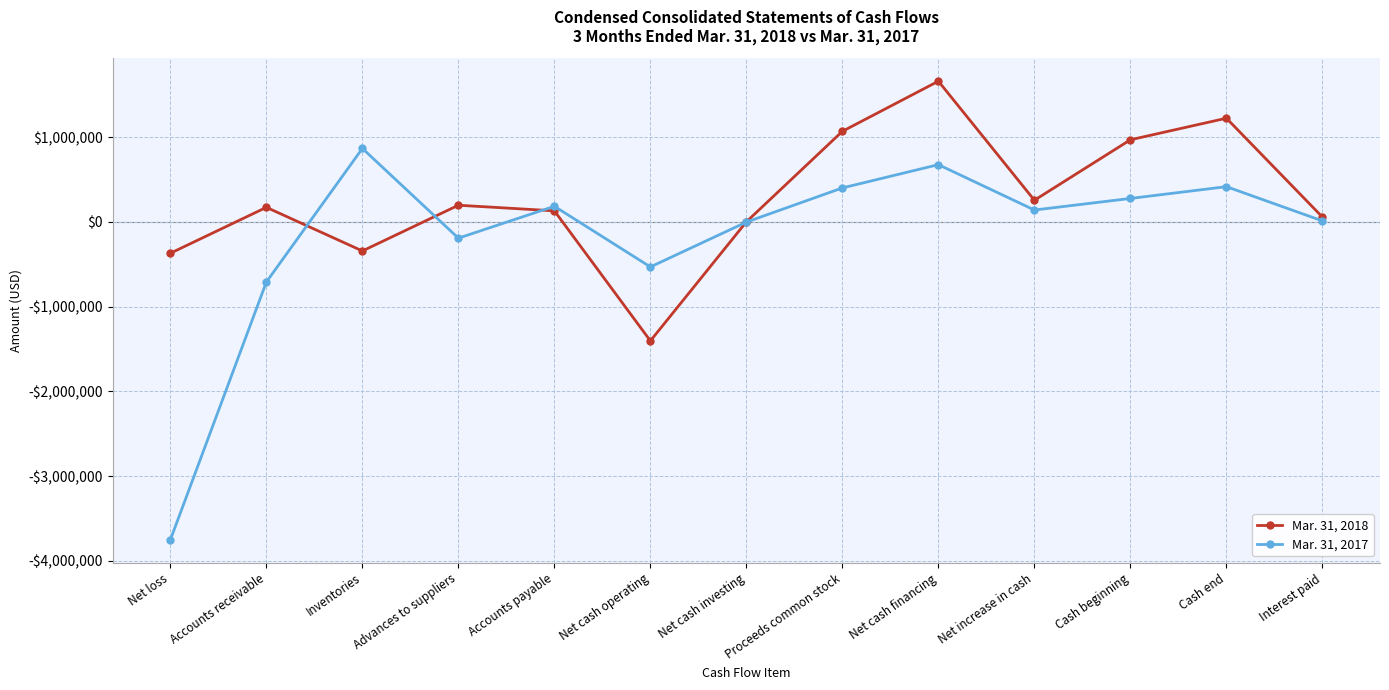

Rank the series by their maximum value, from highest to lowest.

Mar. 31, 2018, Mar. 31, 2017